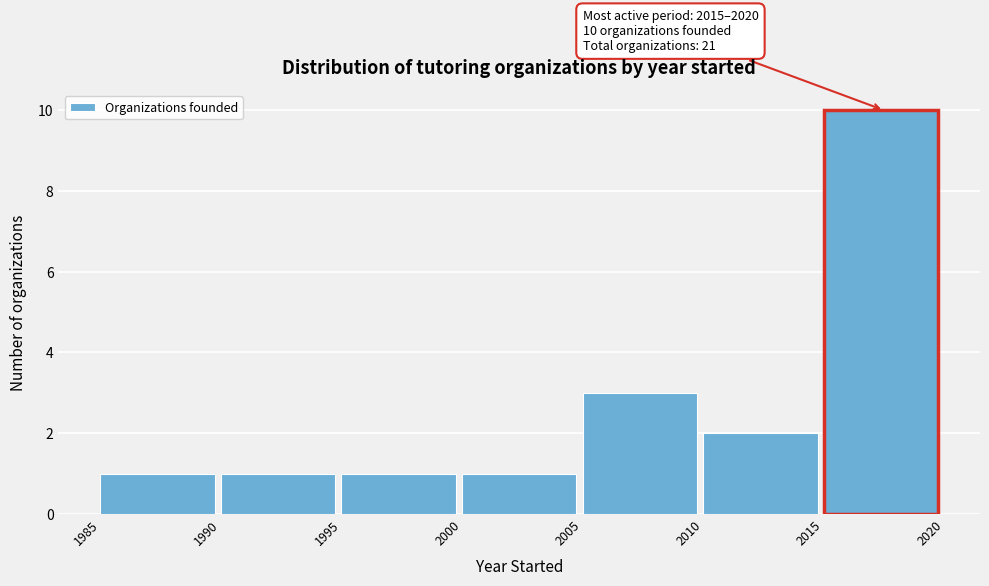

Which range on the x-axis has the tallest bar?

2015 to 2020